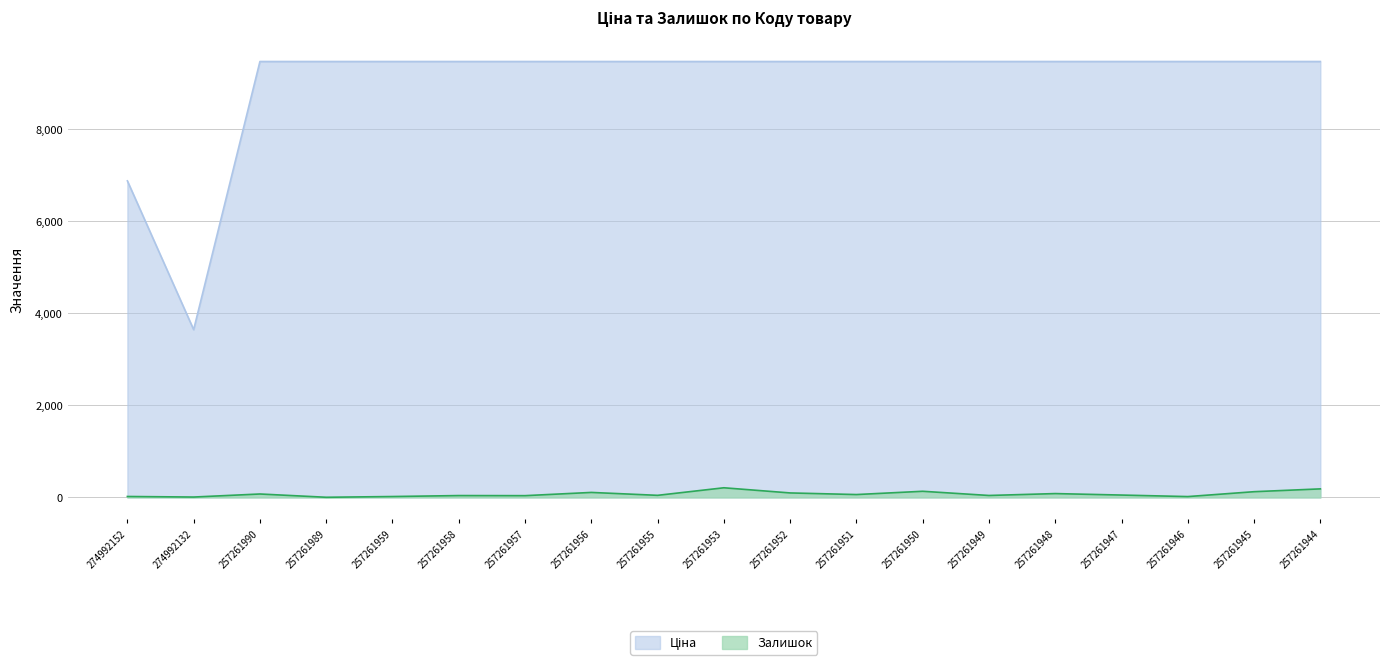

Count the number of categories in the chart.

19